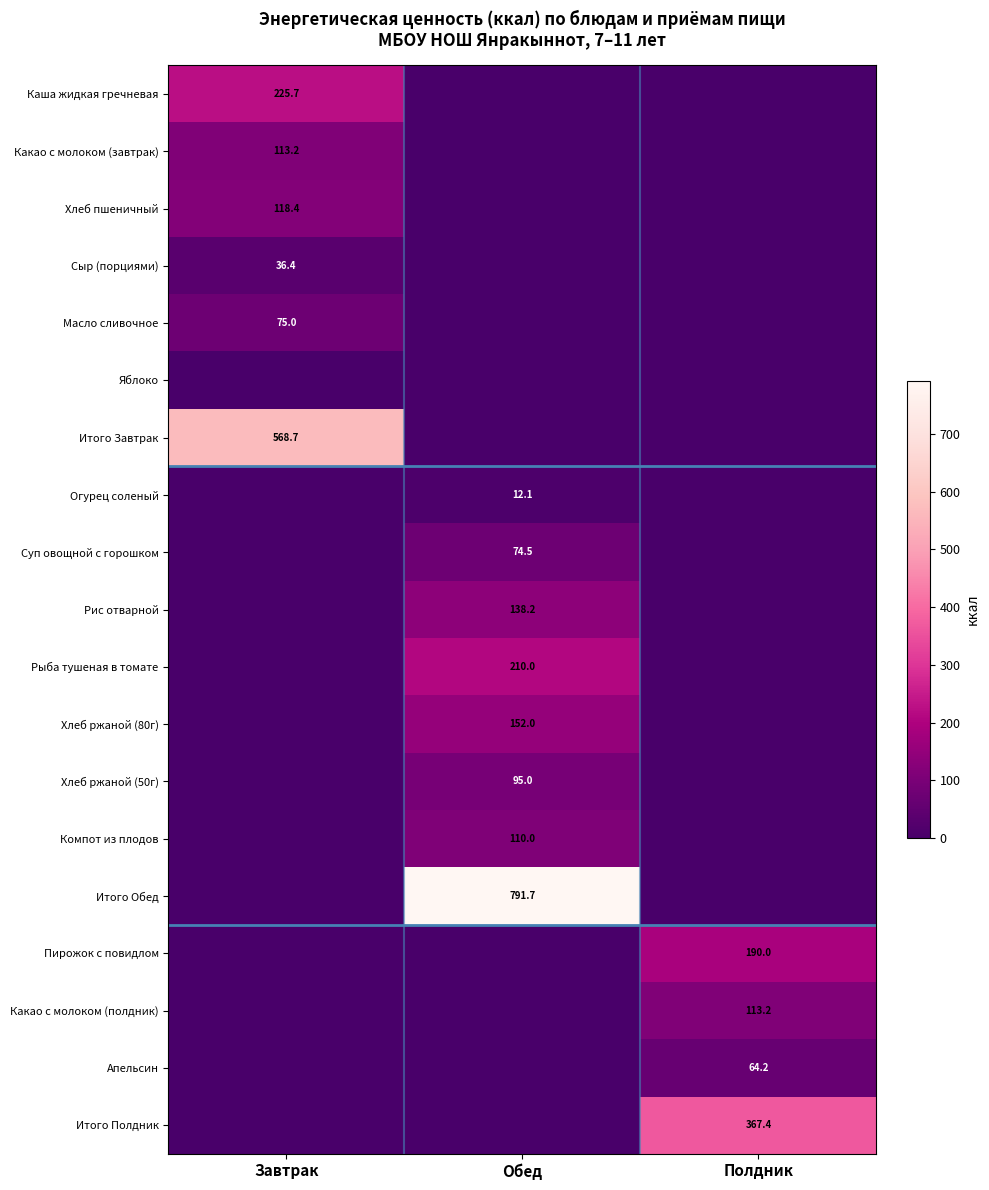

Is the value of Итого Завтрак at Завтрак greater than the value of Хлеб пшеничный at Завтрак?

Yes